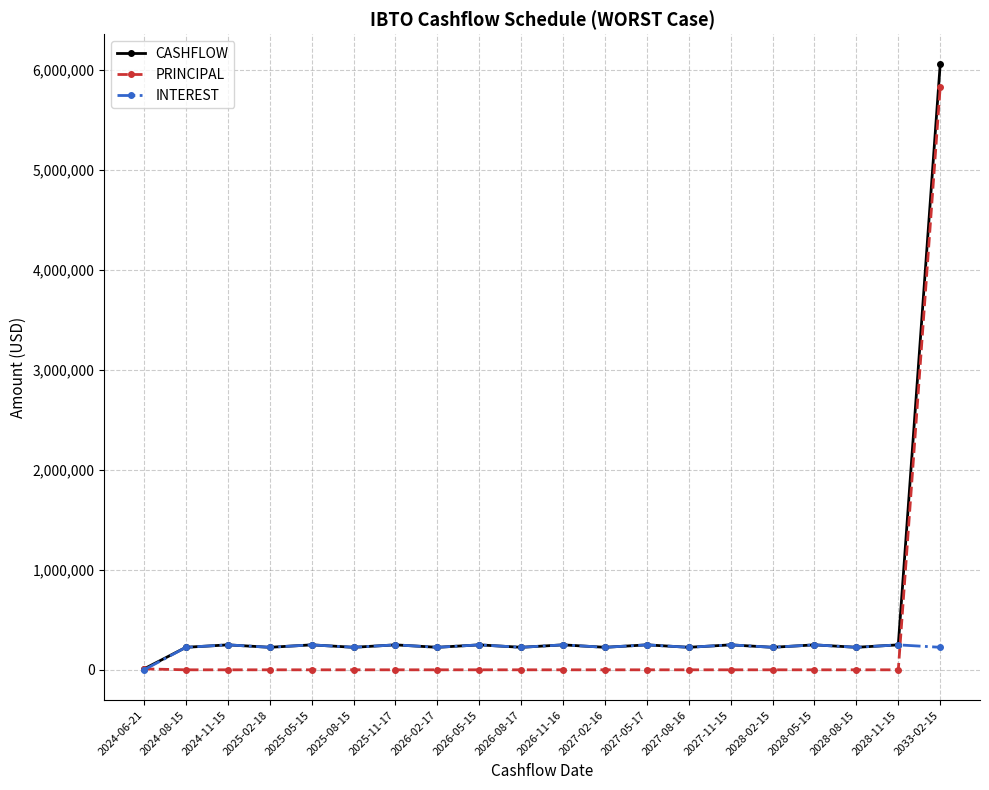

At which label does CASHFLOW reach its minimum?

2024-06-21